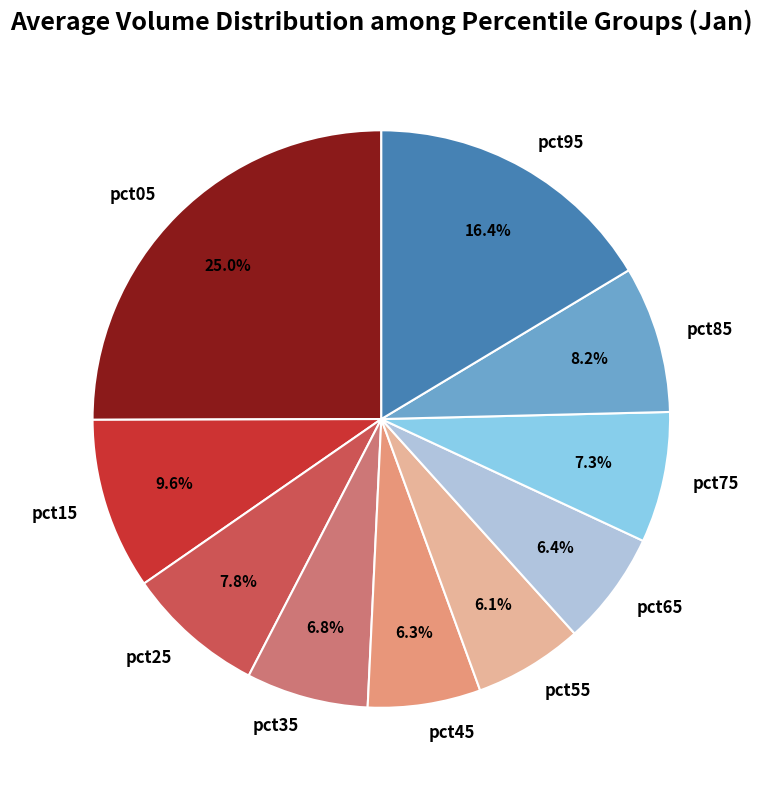

To the nearest percent, what percentage of the pie is pct25?

8%